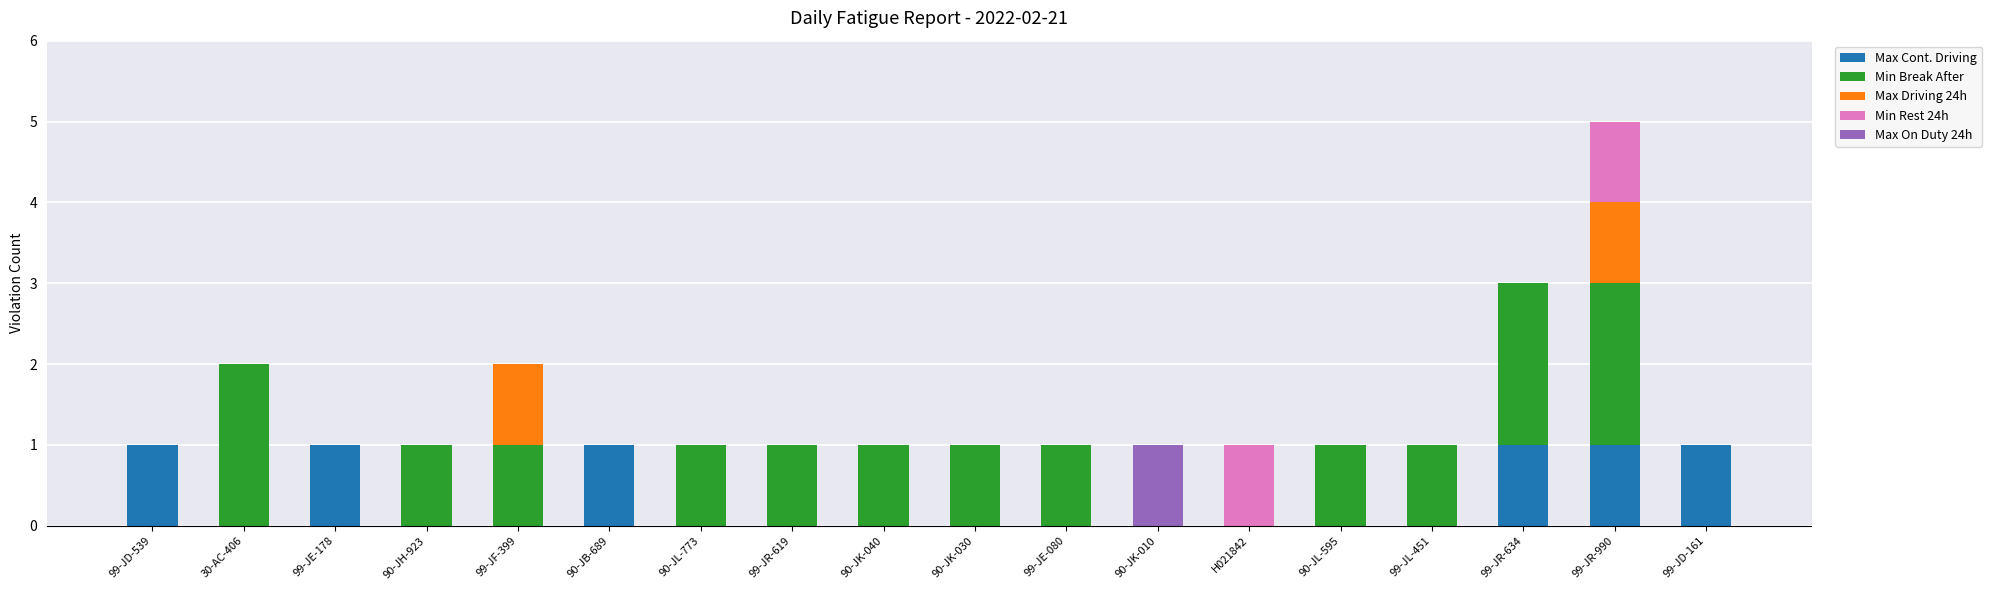

Is it true that Max Cont. Driving equals 1 at 99-JR-634?

True